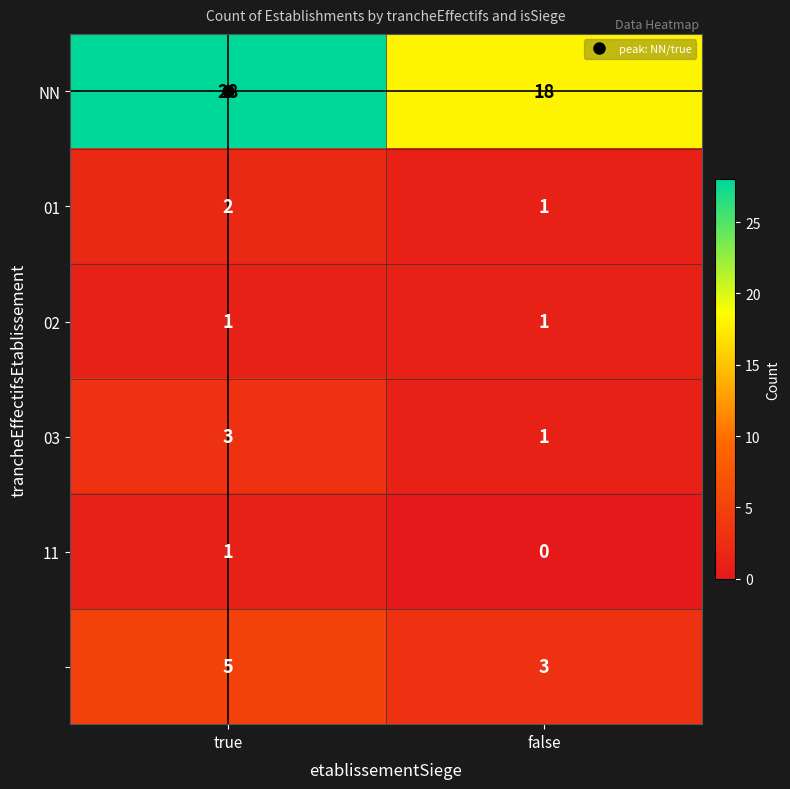

What is the difference between the highest and lowest values at true?

27